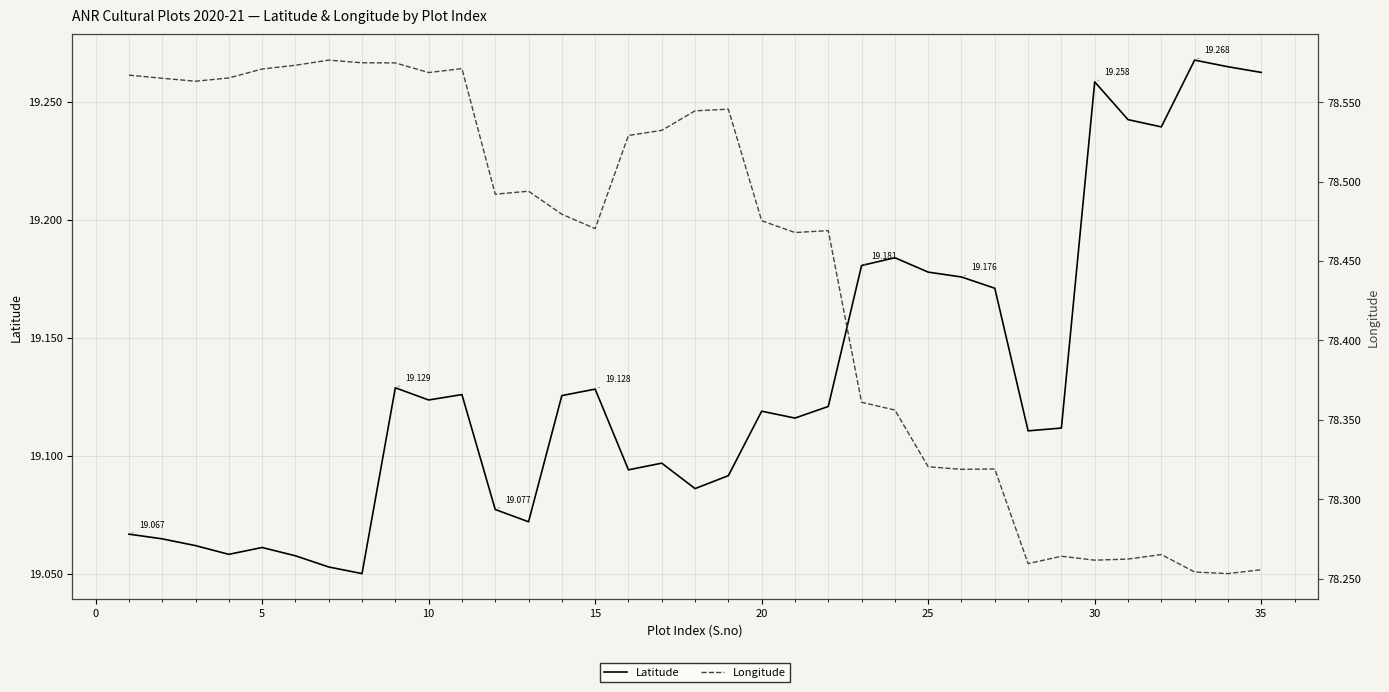

Rank the series by their maximum value, from highest to lowest.

Longitude, Latitude